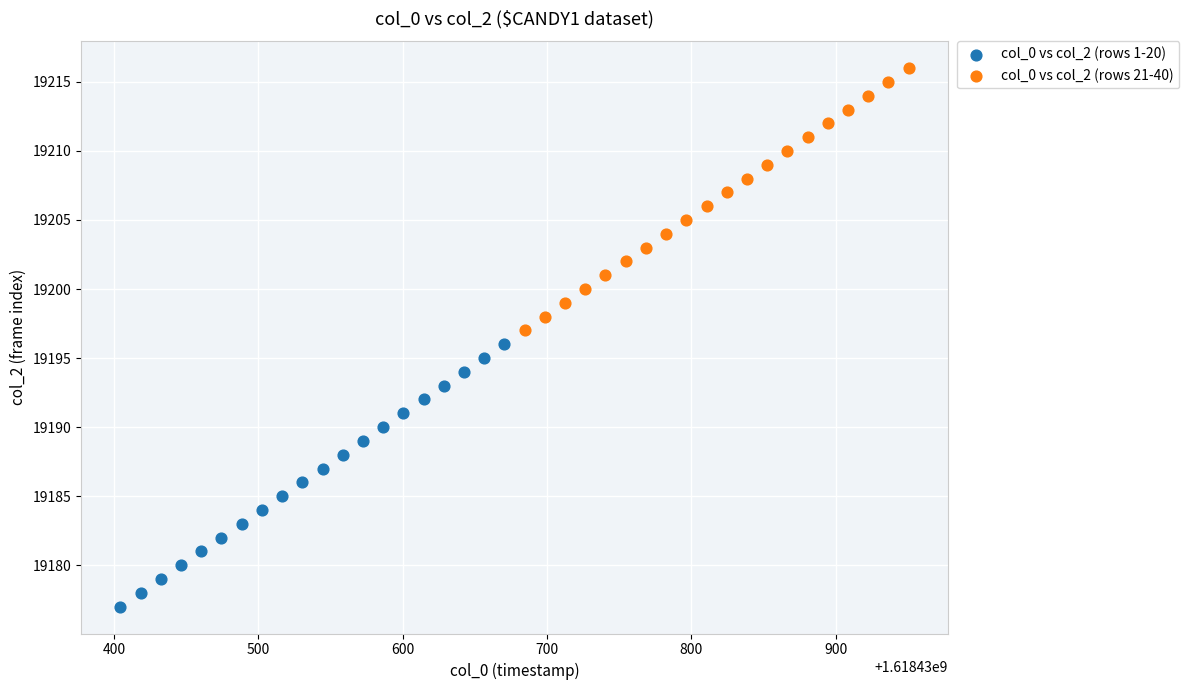

Which series contains the lowest Y value?

col_0 vs col_2 (rows 1-20)